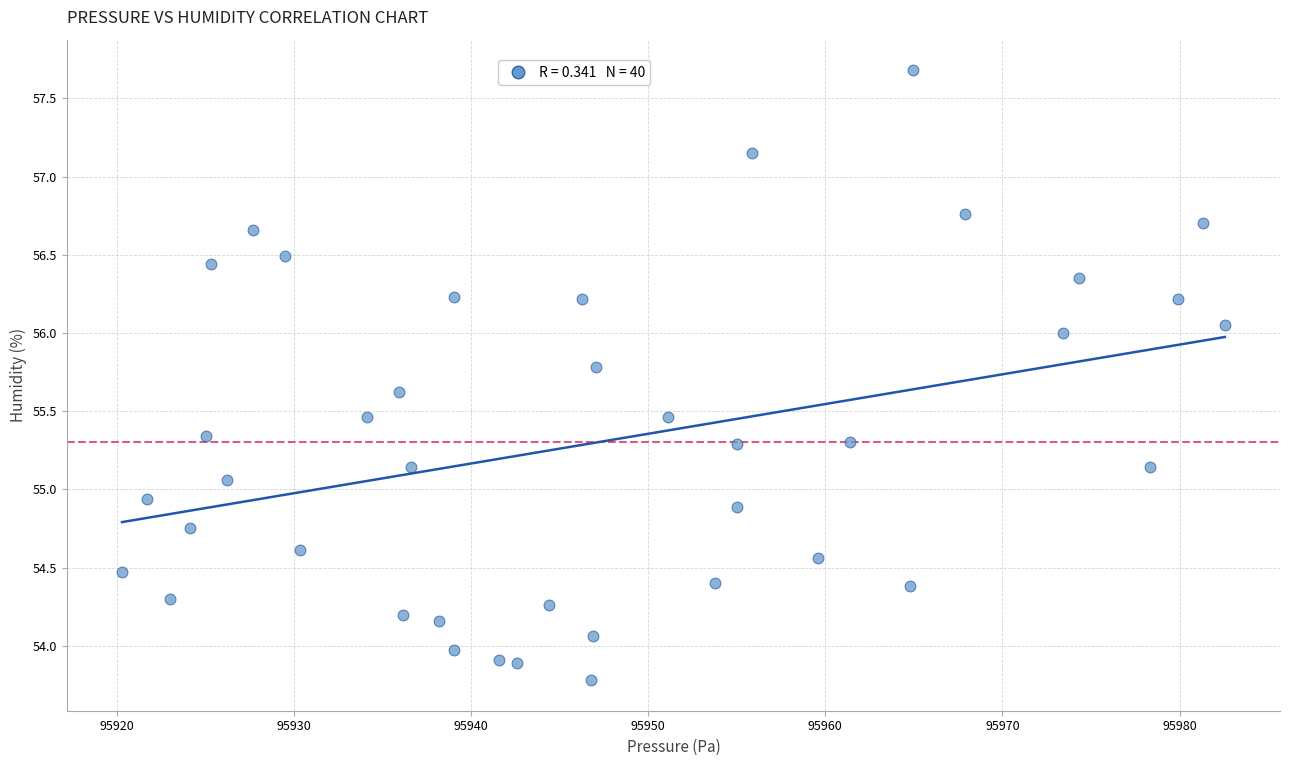

What is the range of Y values (max minus min)?

3.9